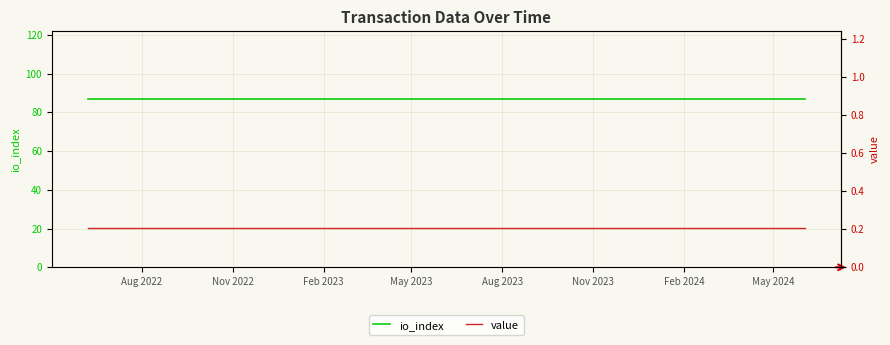

True or false: value and io_index intersect in this chart.

False